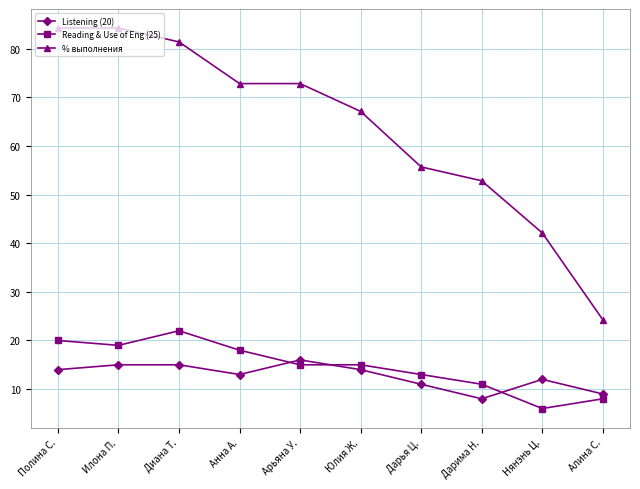

Reading left to right, what are all the values shown in this chart?

Listening (20): Полина С.=14.0	Илона П.=15.0	Диана Т.=15.0	Анна А.=13.0	Арьяна У.=16.0	Юлия Ж.=14.0	Дарья Ц.=11.0	Дарима Н.=8.0	Нянэнь Ц.=12.0	Алина С.=9.0
Reading & Use of Eng (25): Полина С.=20.0	Илона П.=19.0	Диана Т.=22.0	Анна А.=18.0	Арьяна У.=15.0	Юлия Ж.=15.0	Дарья Ц.=13.0	Дарима Н.=11.0	Нянэнь Ц.=6.0	Алина С.=8.0
% выполнения: Полина С.=84.3	Илона П.=84.3	Диана Т.=81.4	Анна А.=72.9	Арьяна У.=72.9	Юлия Ж.=67.1	Дарья Ц.=55.7	Дарима Н.=52.9	Нянэнь Ц.=42.1	Алина С.=24.3